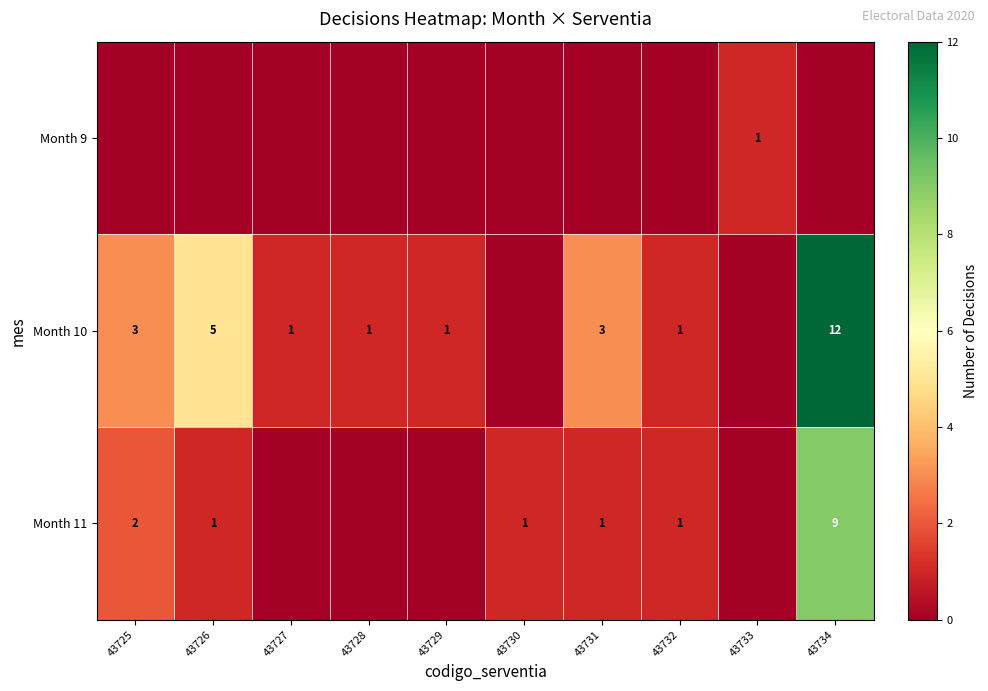

Which category has the highest value across all series?

43734